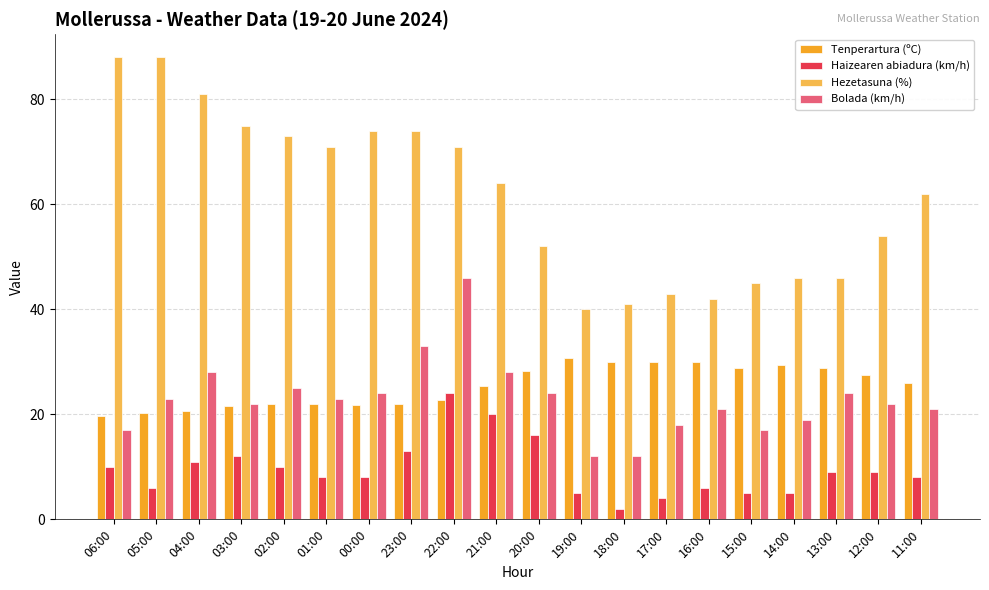

Which series has the largest total across all categories?

Hezetasuna (%)